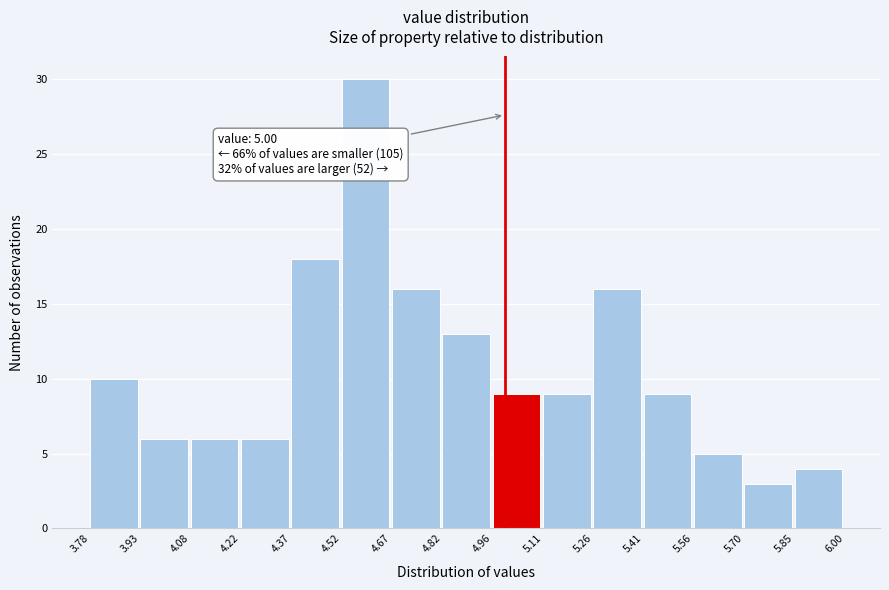

Over which range of the x-axis is the bar tallest?

4.52 to 4.67